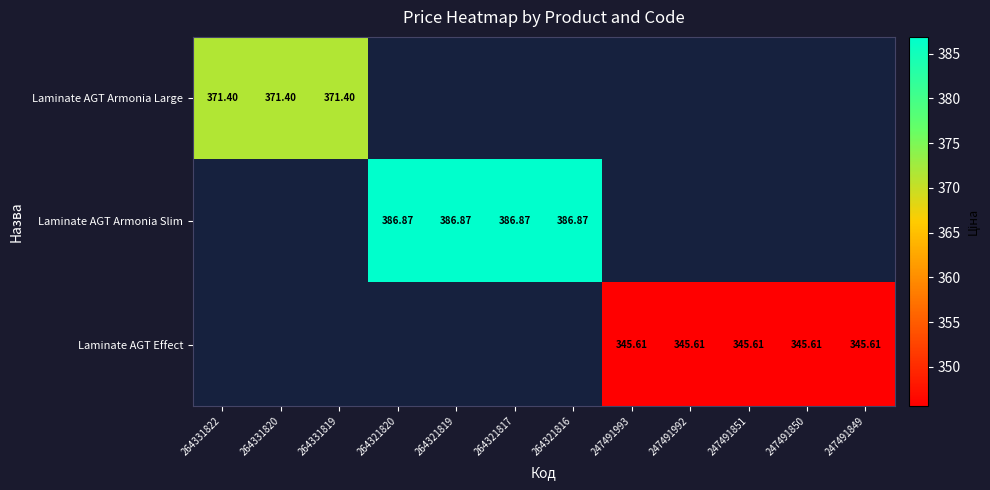

At 247491850, list the series in order from largest to smallest.

Laminate AGT Armonia Large, Laminate AGT Armonia Slim, Laminate AGT Effect